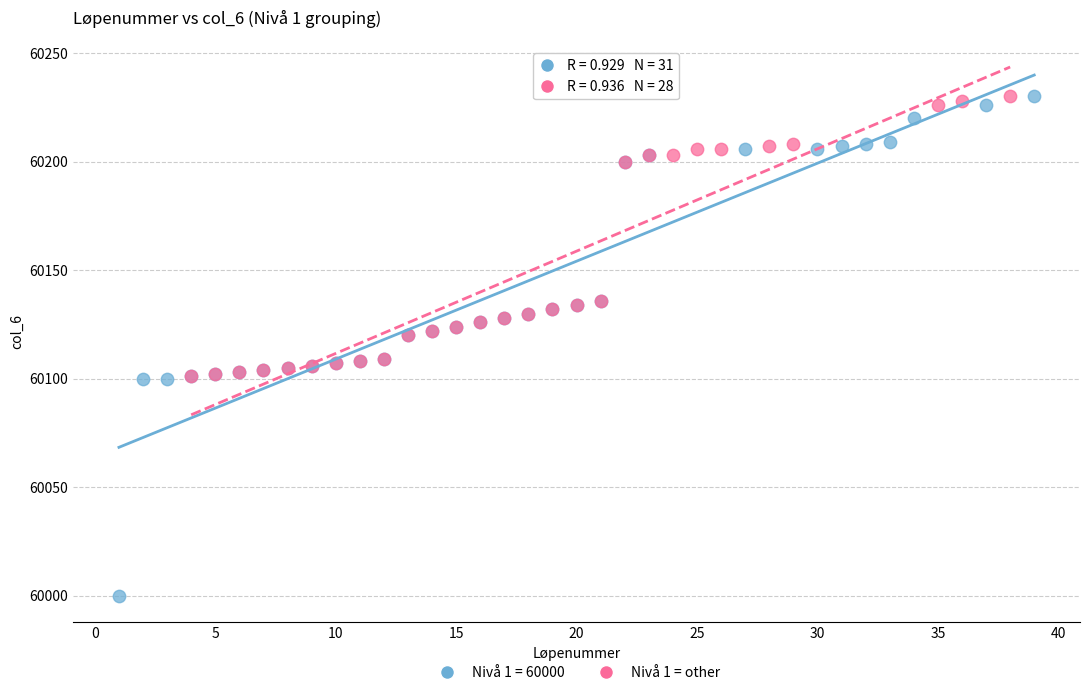

Which series contains the lowest Y value?

Nivå 1 = 60000